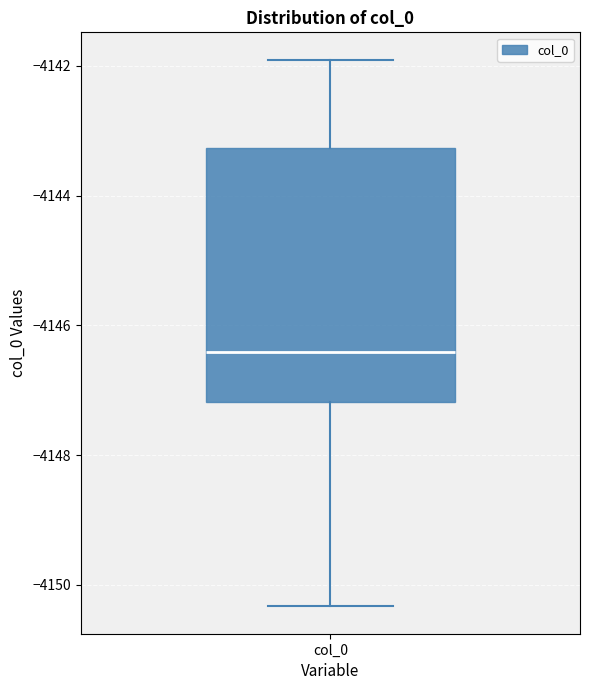

Where does the upper whisker of the box for col_0 end on the y-axis? The values are not printed on the chart, so give them approximately, as read against the axis.

-4142.0